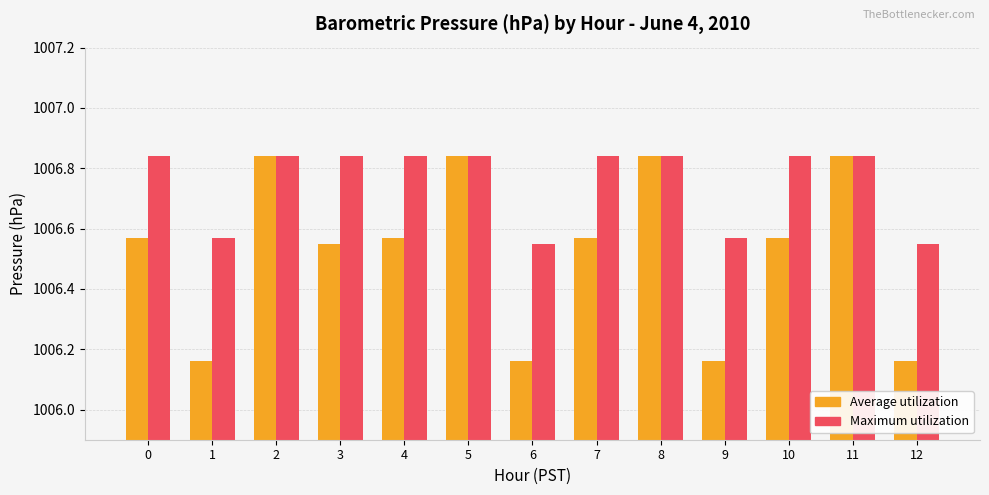

What is the sum of all Average utilization values?

13084.8